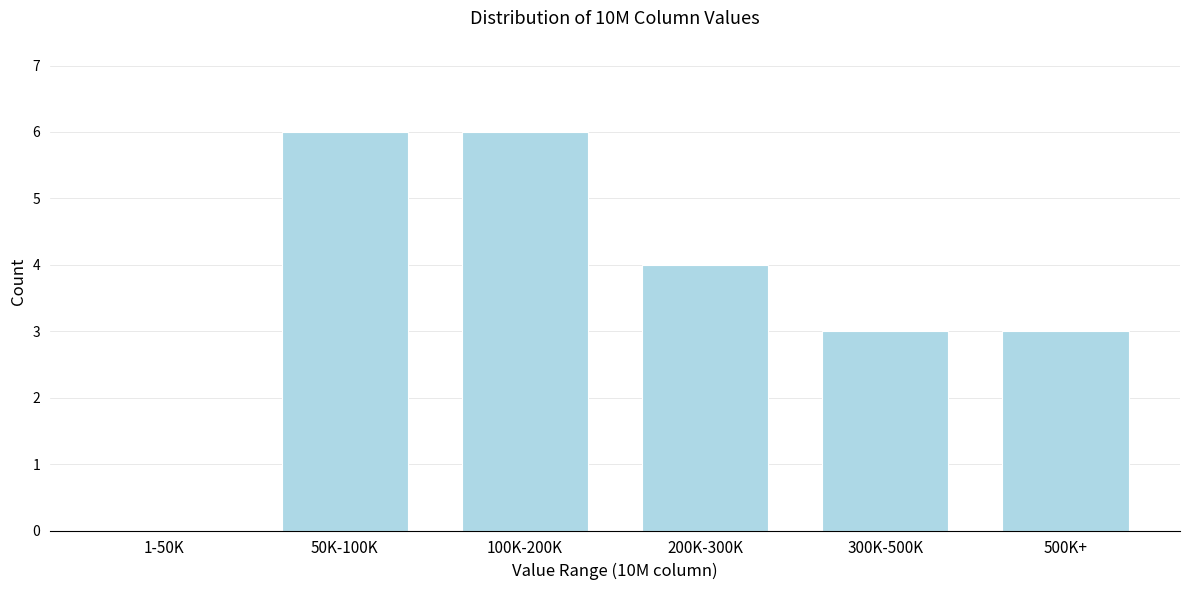

Reading left to right, what are all the values shown in this chart?

1-50K=0	50K-100K=6	100K-200K=6	200K-300K=4	300K-500K=3	500K+=3